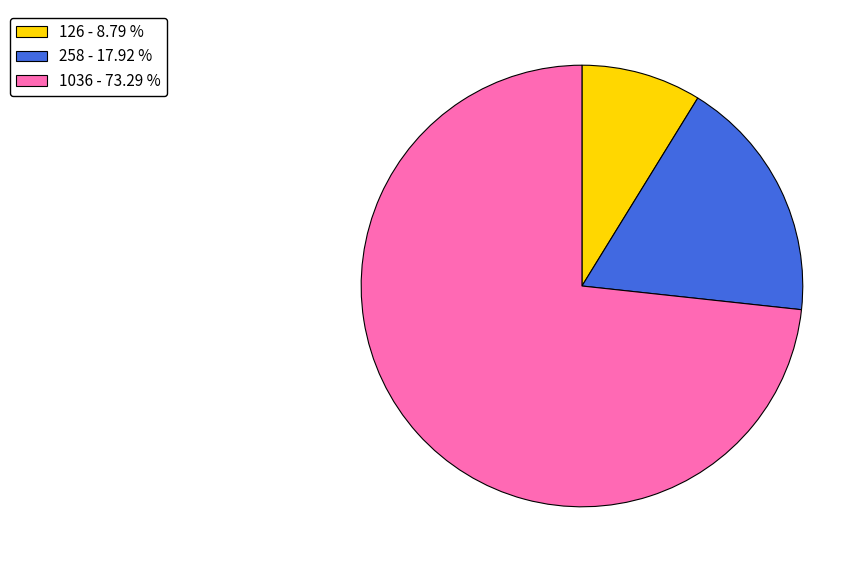

Does any single category account for the majority?

Yes